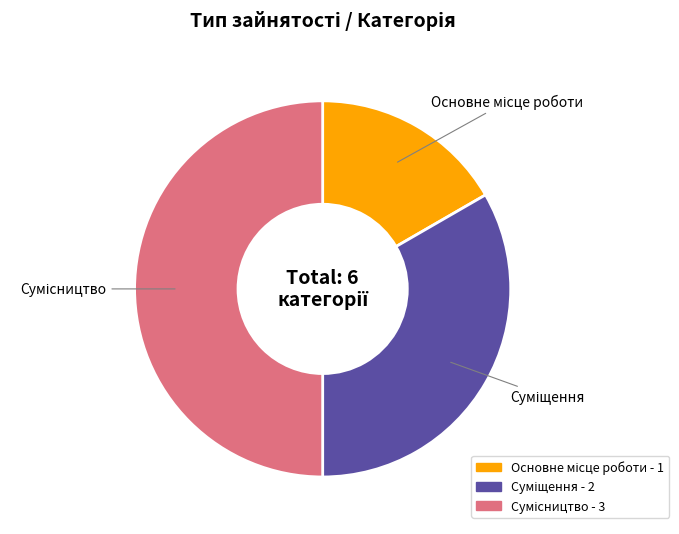

Which category has the biggest portion of the pie?

Сумісництво